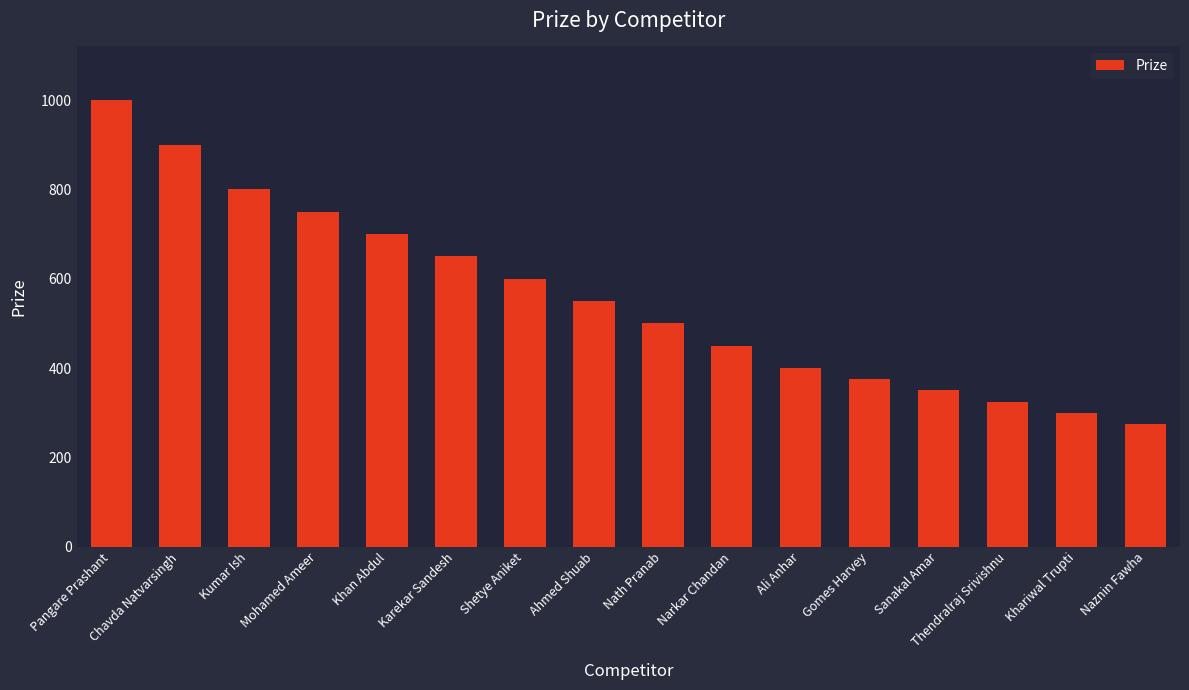

What is the sum of the values at Pangare Prashant and Ahmed Shuab?

1550